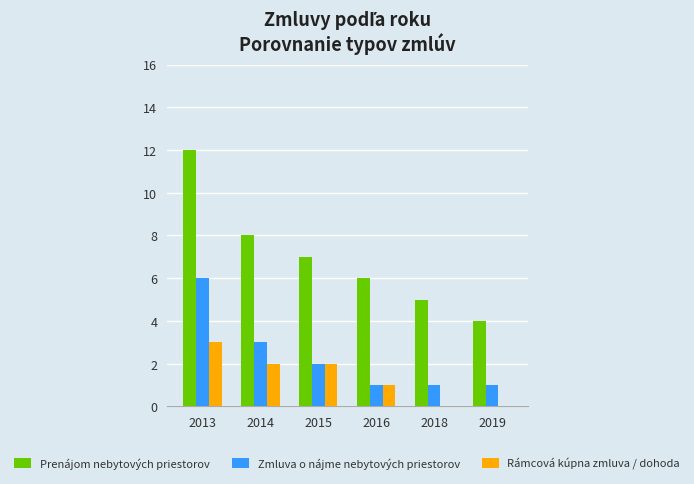

Reading right to left, transcribe all the data shown in this chart.

Prenájom nebytových priestorov: 4	5	6	7	8	12
Zmluva o nájme nebytových priestorov: 1	1	1	2	3	6
Rámcová kúpna zmluva / dohoda: 0	0	1	2	2	3